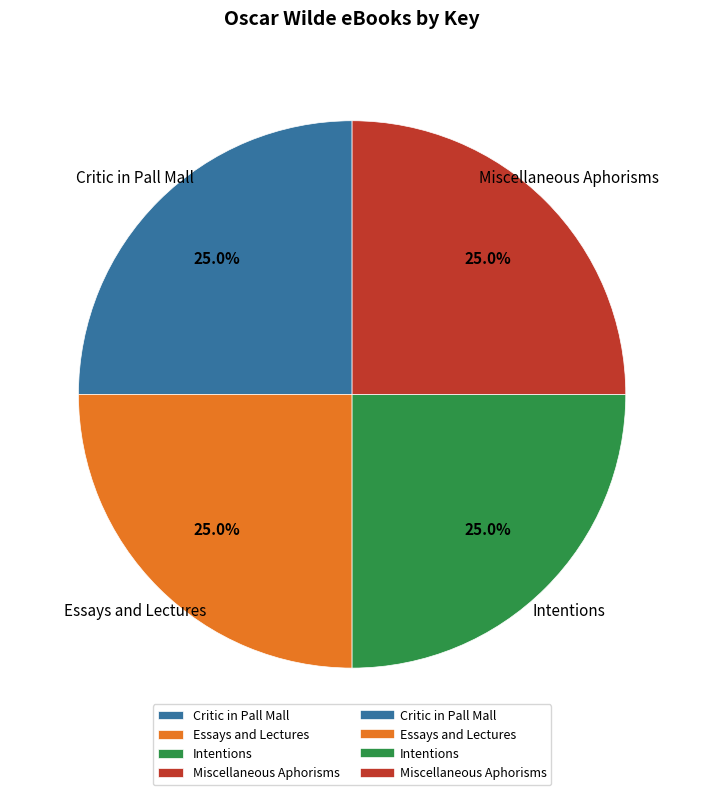

What percentage do Miscellaneous Aphorisms and Critic in Pall Mall together represent?

50.0%